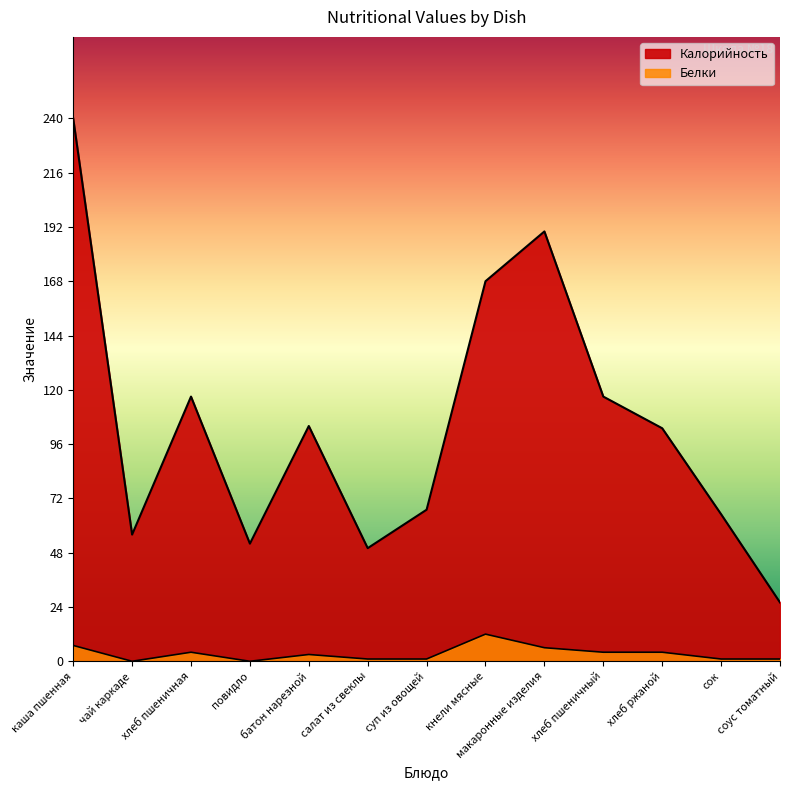

Between батон нарезной and кнели мясные, which series saw the biggest shift?

Калорийность